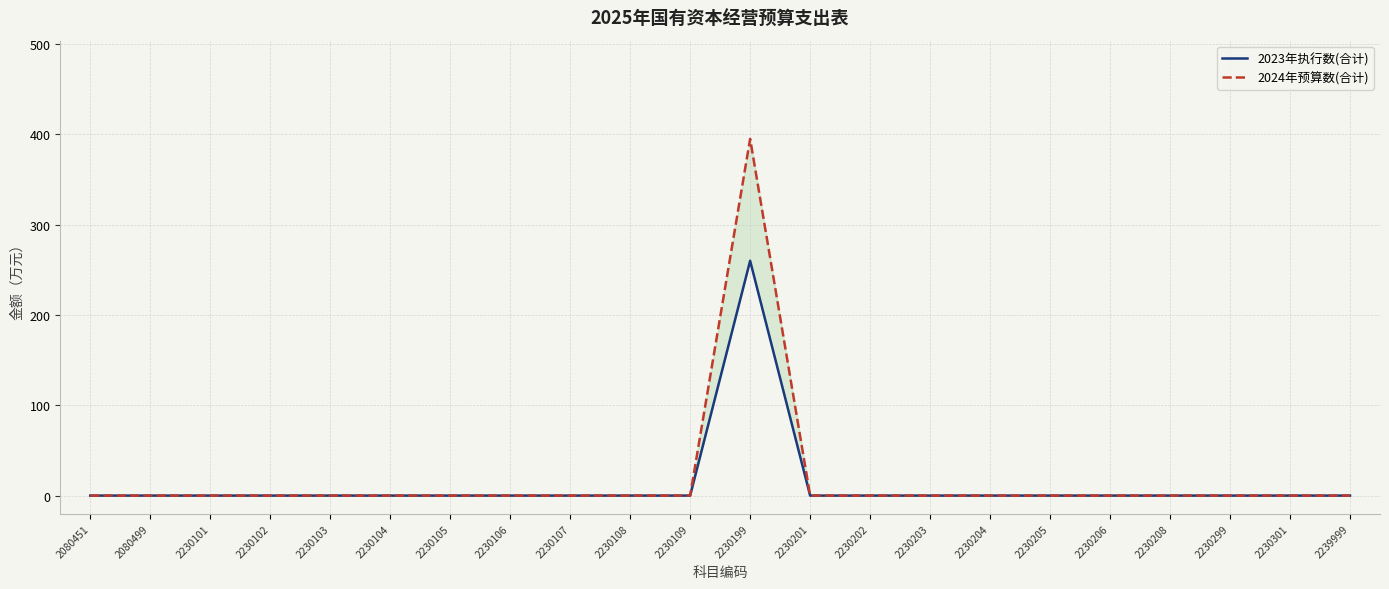

At which category is the sum across all series the highest?

2230199